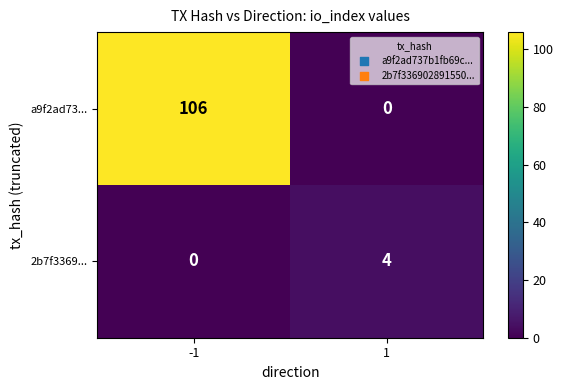

At which category does the chart reach its peak across all series?

-1